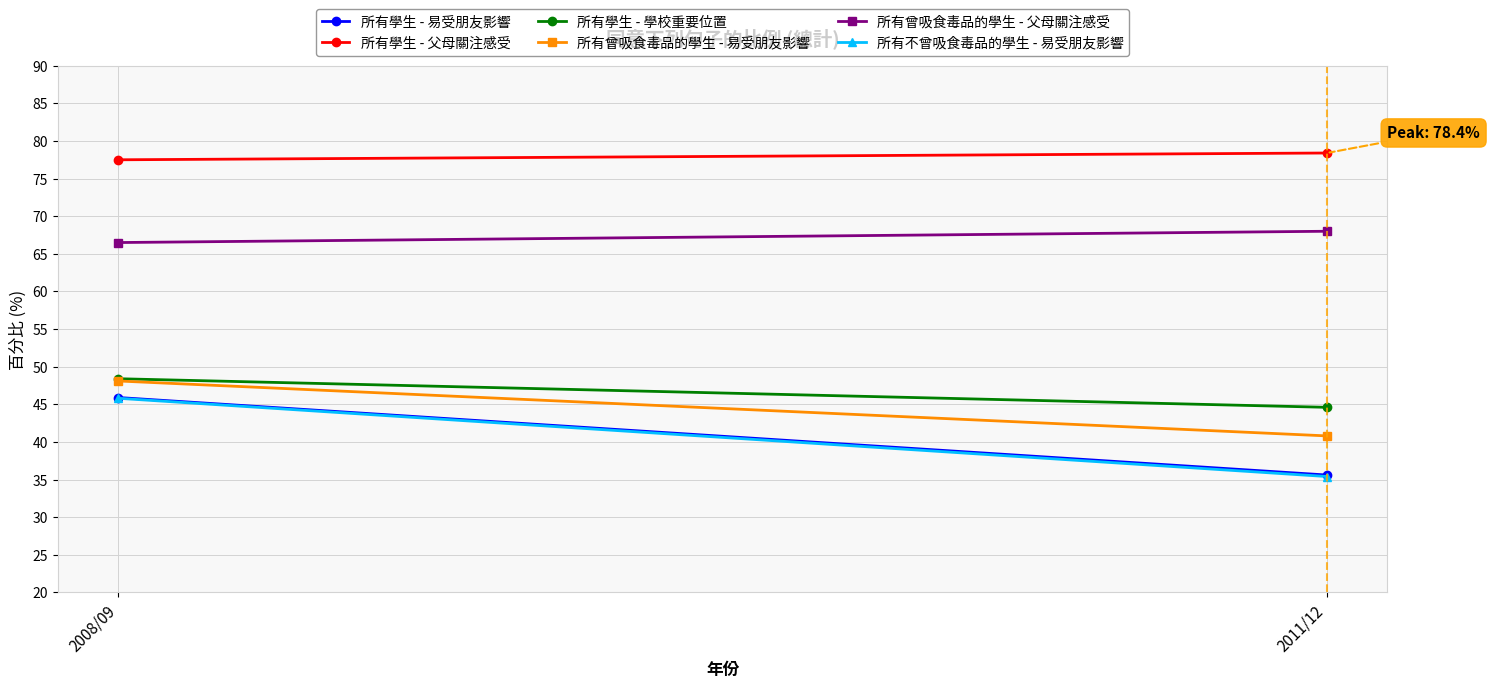

At which label is 所有曾吸食毒品的學生 - 易受朋友影響 closest to 44?

2011/12